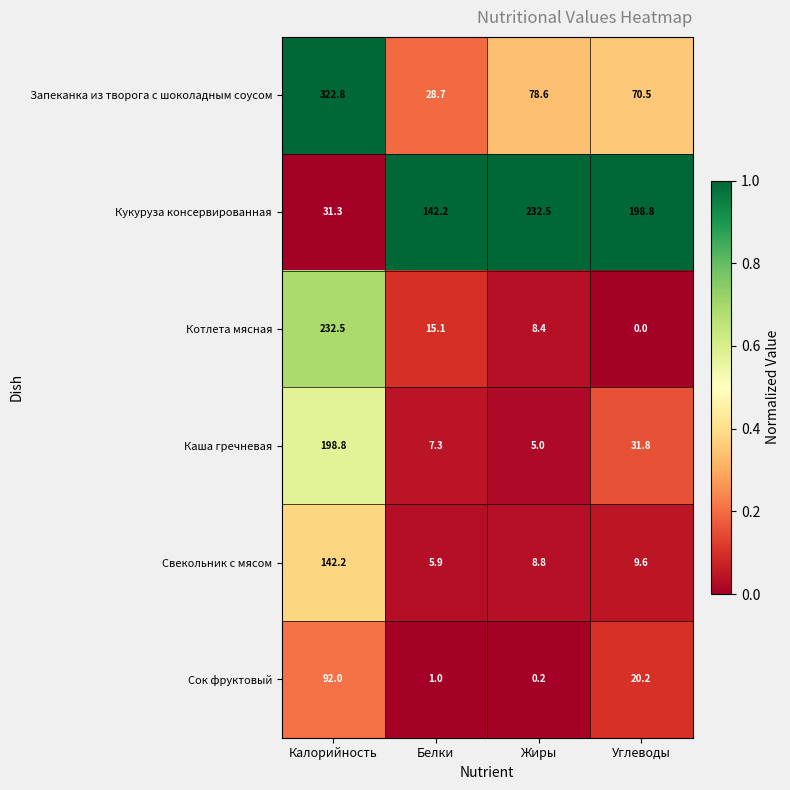

Rank the categories by Свекольник с мясом value from lowest to highest.

Белки, Жиры, Углеводы, Калорийность